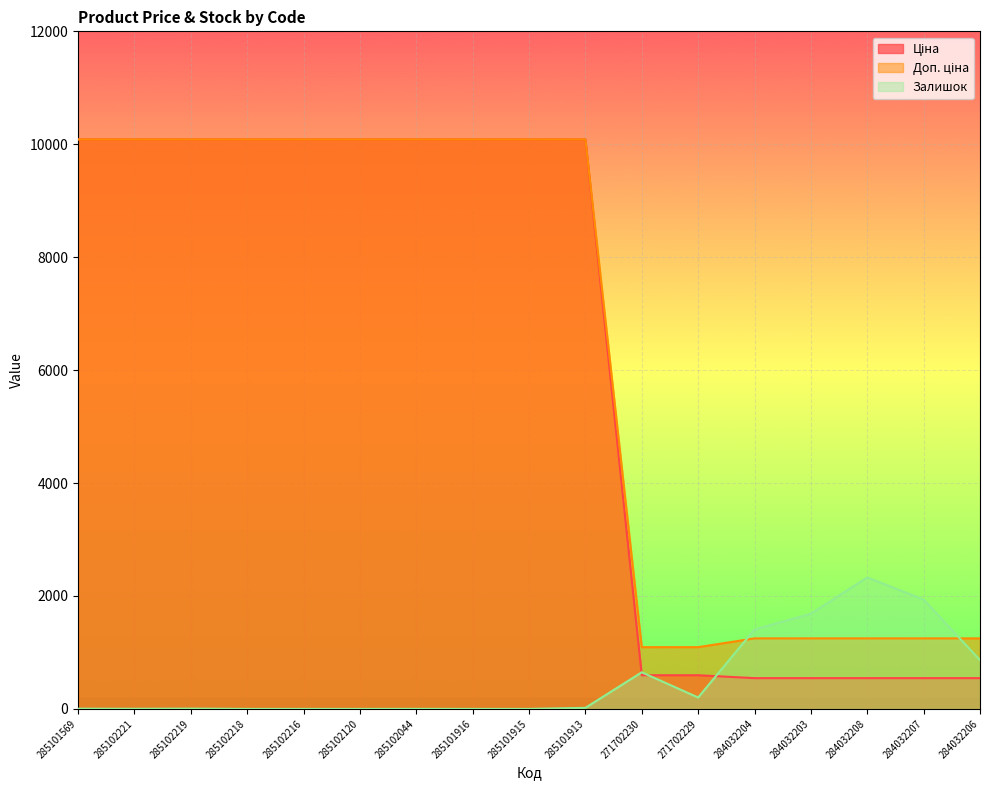

True or false: Ціна has a value of 10085.8 at 285102120.

True